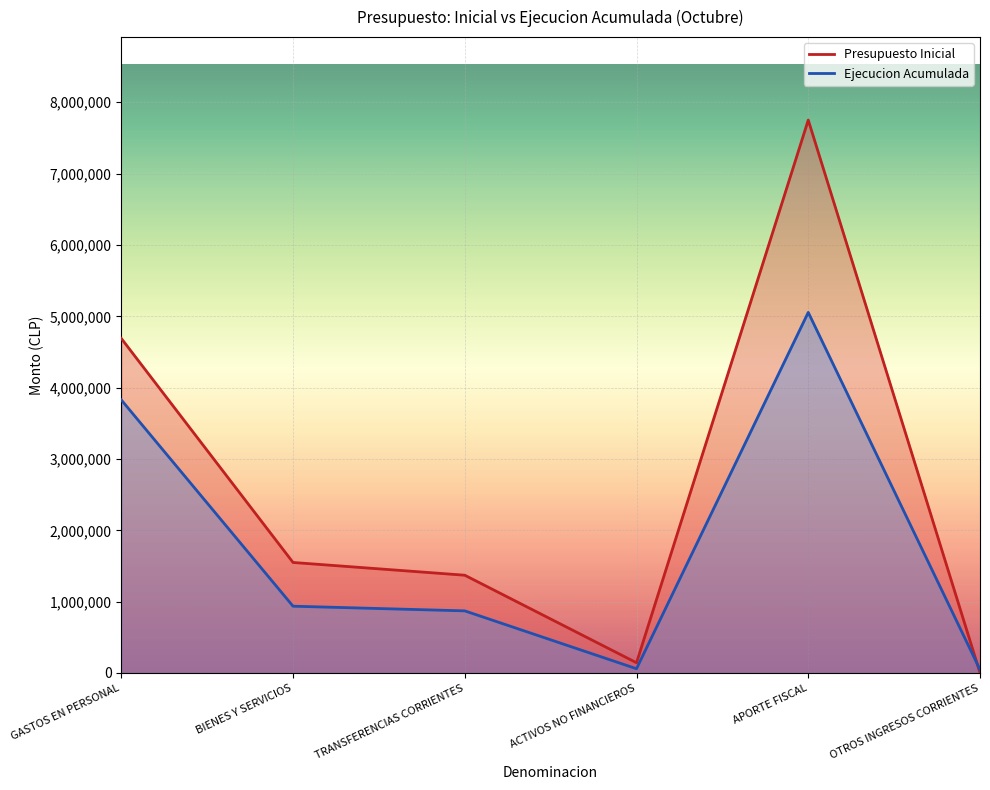

How many data points in Ejecucion Acumulada are less than 936166?

3